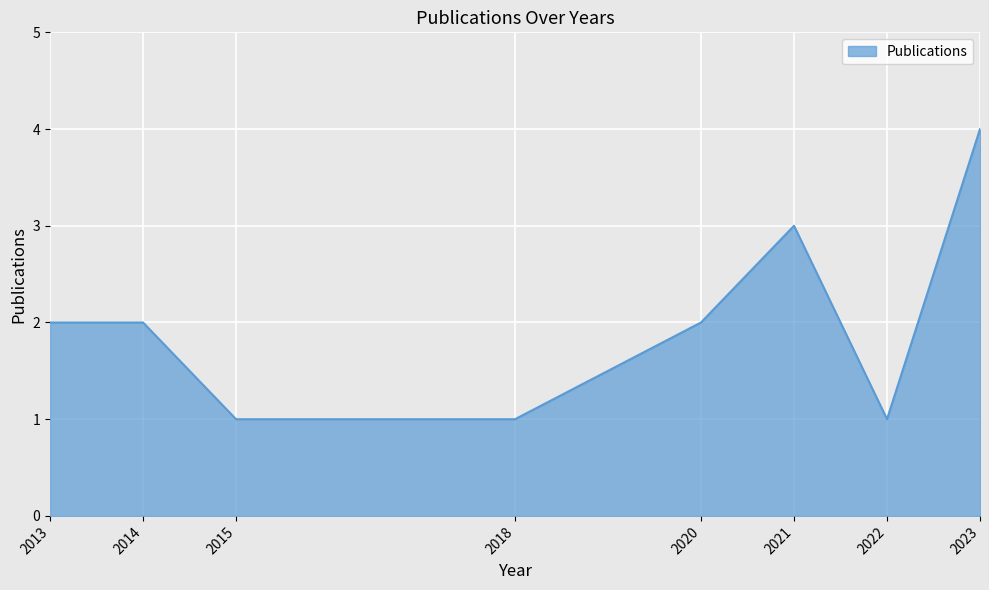

The chart shows a value of 5 at 2021. True or false?

False